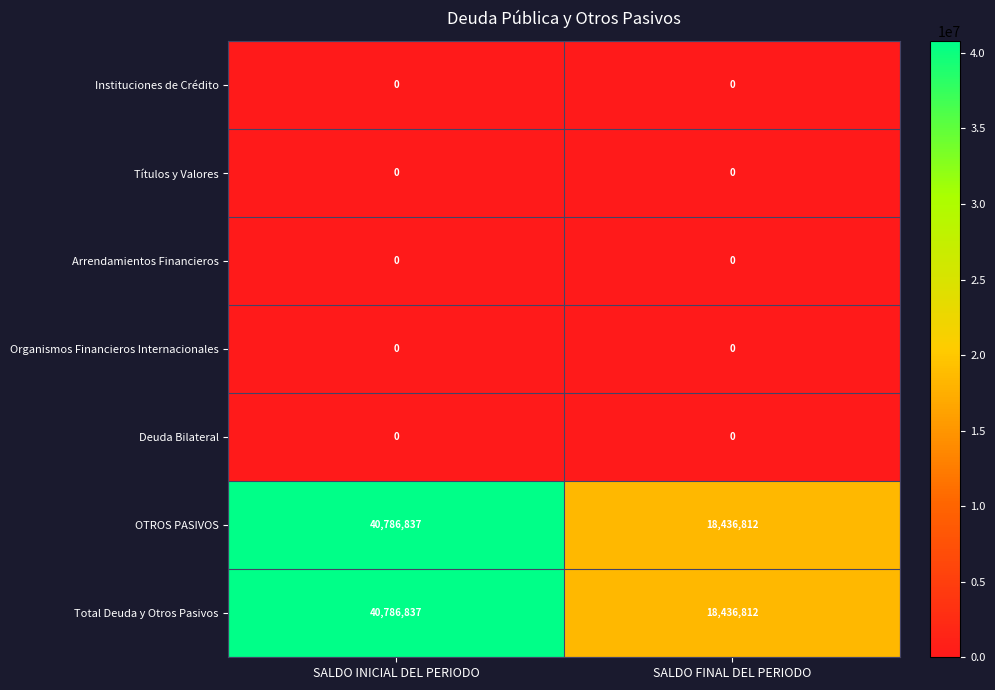

What is the total value across all series at SALDO FINAL DEL PERIODO?

36873624